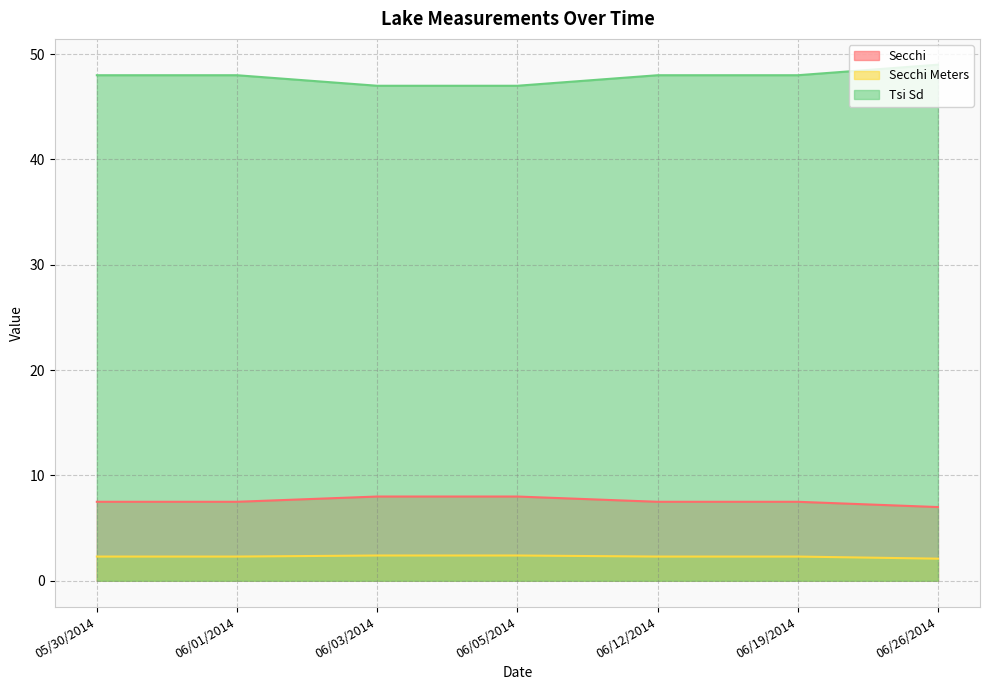

What are all the series names shown in the legend?

Secchi, Secchi Meters, Tsi Sd